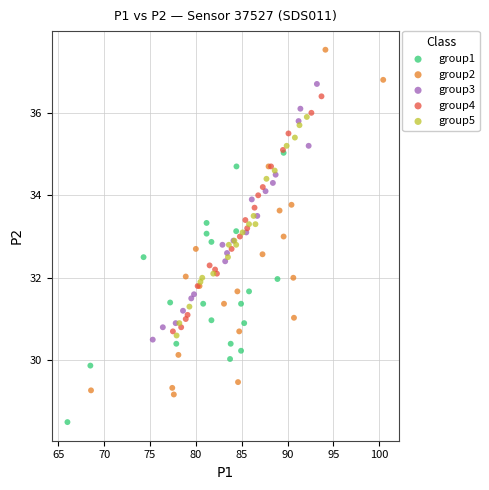

Which series has the largest Y range (max minus min)?

group2